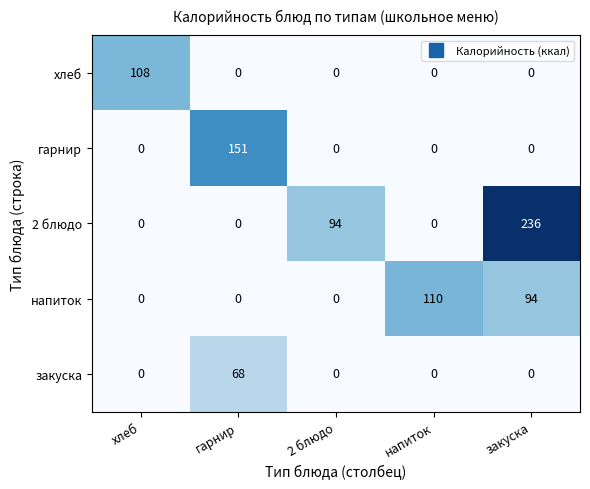

Which series has the largest total across all categories?

2 блюдо